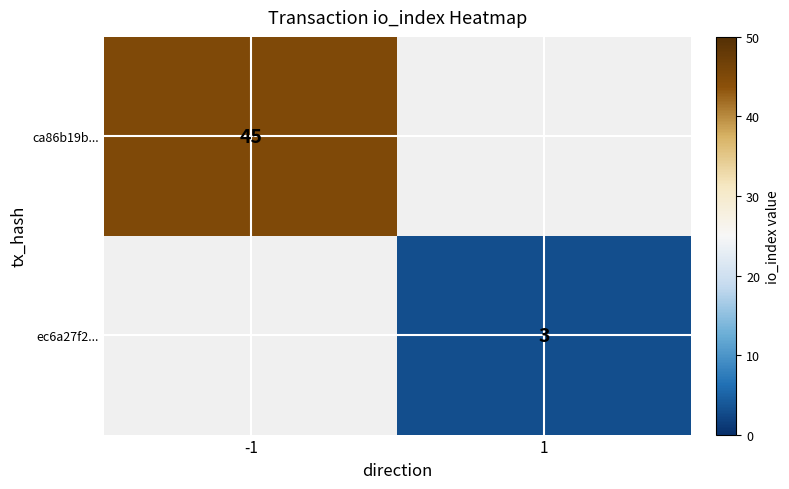

The value of ec6a27f2... at 1 is 5. True or false?

False